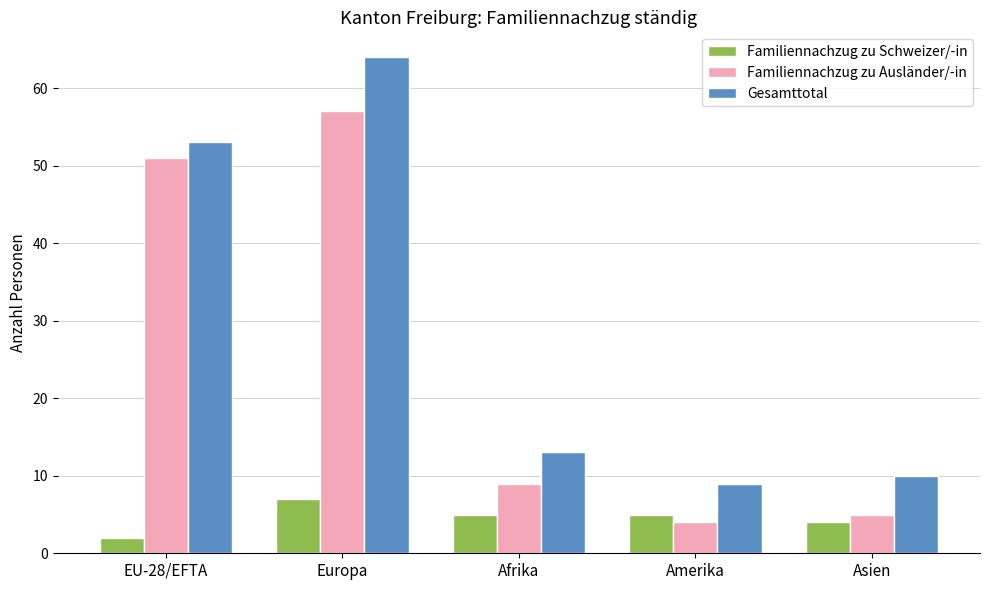

What is the label of the 1st bar from the left?

EU-28/EFTA